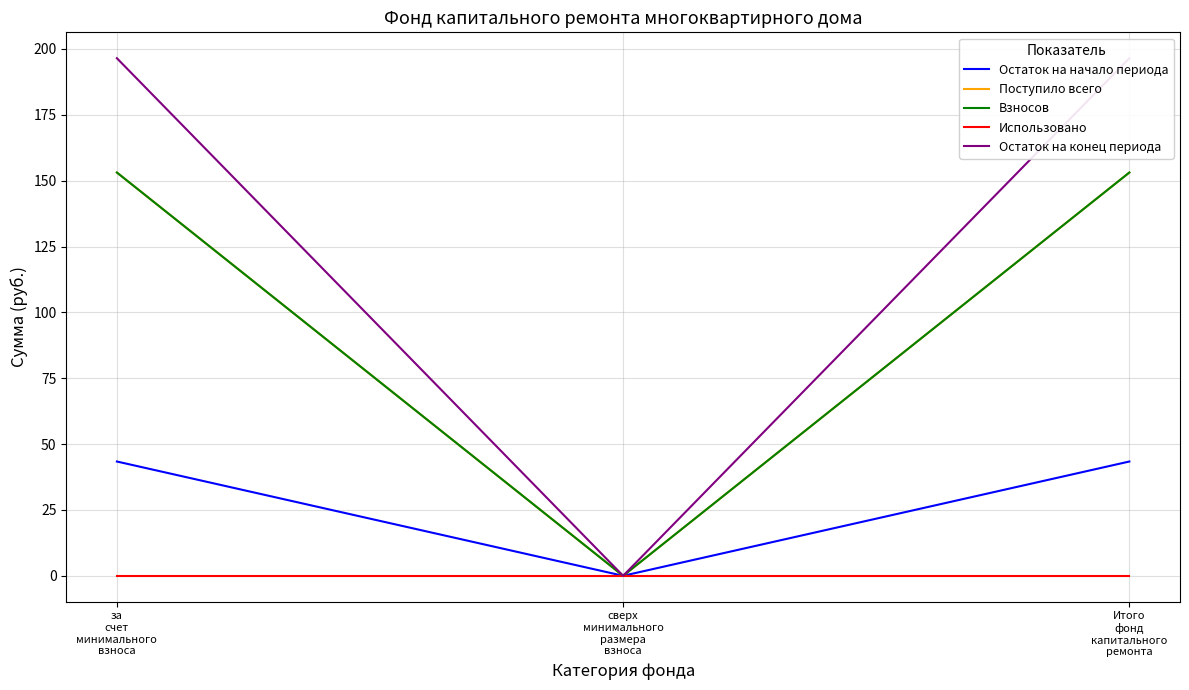

Reading left to right, transcribe all the data shown in this chart.

Остаток на начало периода: за
счет
минимального
взноса=43.4	сверх
минимального
размера
взноса=0.0	Итого
фонд
капитального
ремонта=43.4
Поступило всего: за
счет
минимального
взноса=153.1	сверх
минимального
размера
взноса=0.0	Итого
фонд
капитального
ремонта=153.1
Взносов: за
счет
минимального
взноса=153.1	сверх
минимального
размера
взноса=0.0	Итого
фонд
капитального
ремонта=153.1
Использовано: за
счет
минимального
взноса=0.0	сверх
минимального
размера
взноса=0.0	Итого
фонд
капитального
ремонта=0.0
Остаток на конец периода: за
счет
минимального
взноса=196.5	сверх
минимального
размера
взноса=0.0	Итого
фонд
капитального
ремонта=196.5